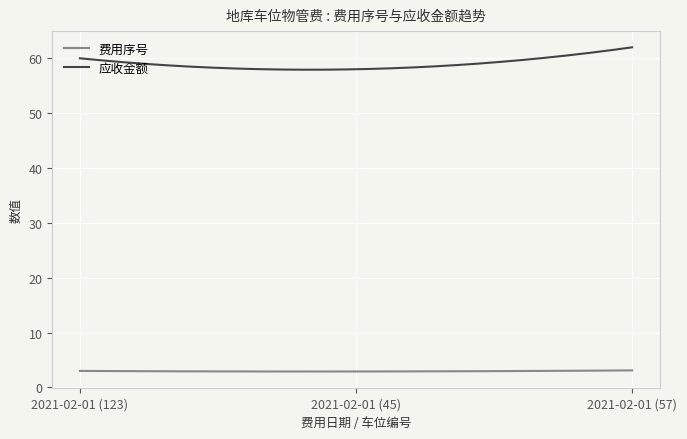

List the series in order of their overall mean, highest first.

应收金额, 费用序号